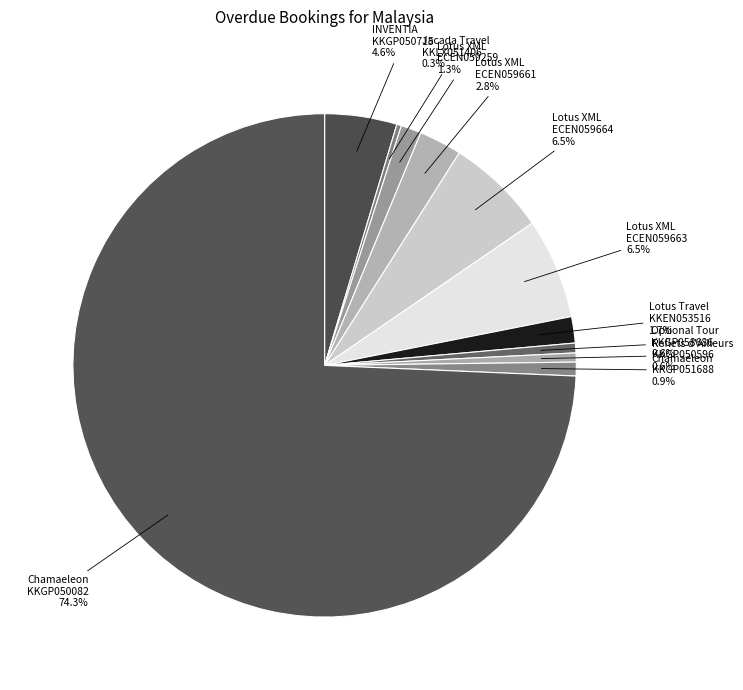

How many slices are in this pie chart?

11